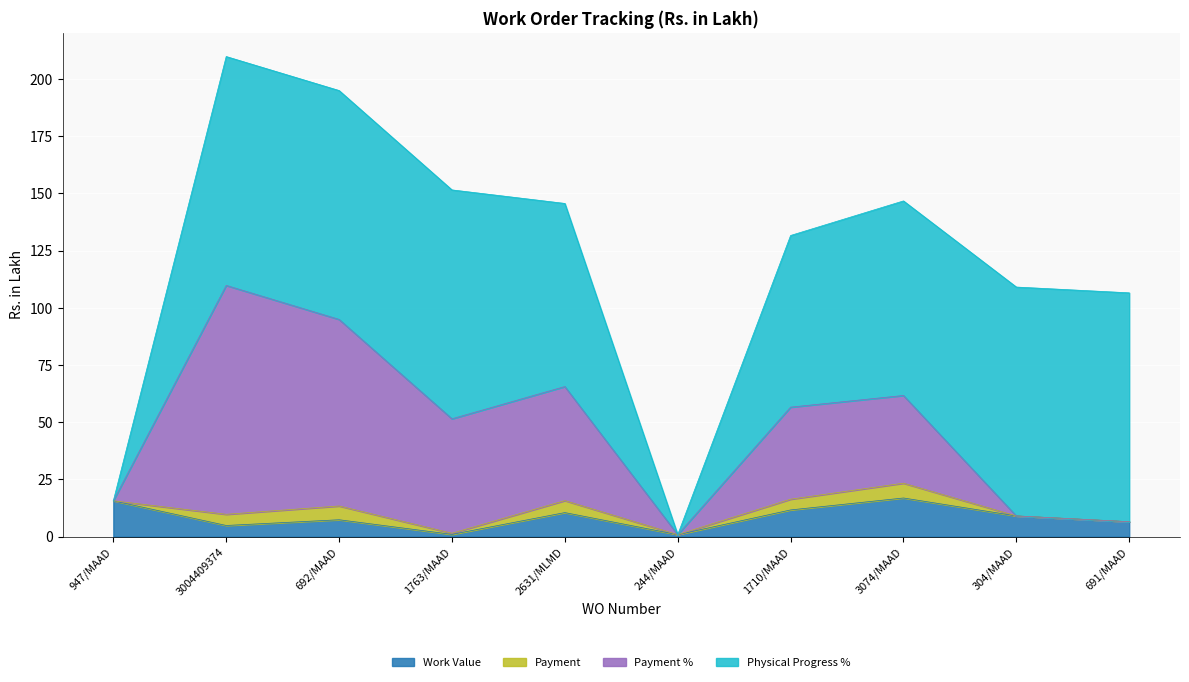

What is the total value across all series at 3074/MAAD?

146.7